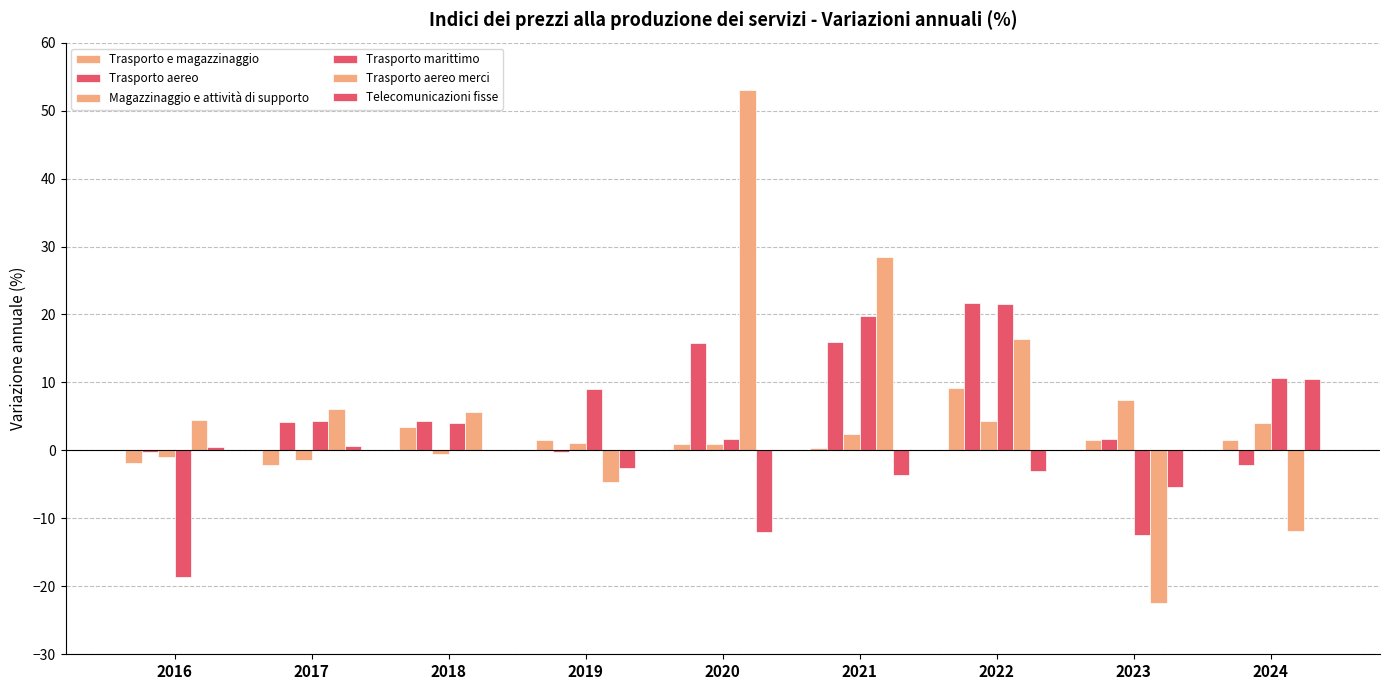

Is it true that Telecomunicazioni fisse equals 6.7 at 2024?

False